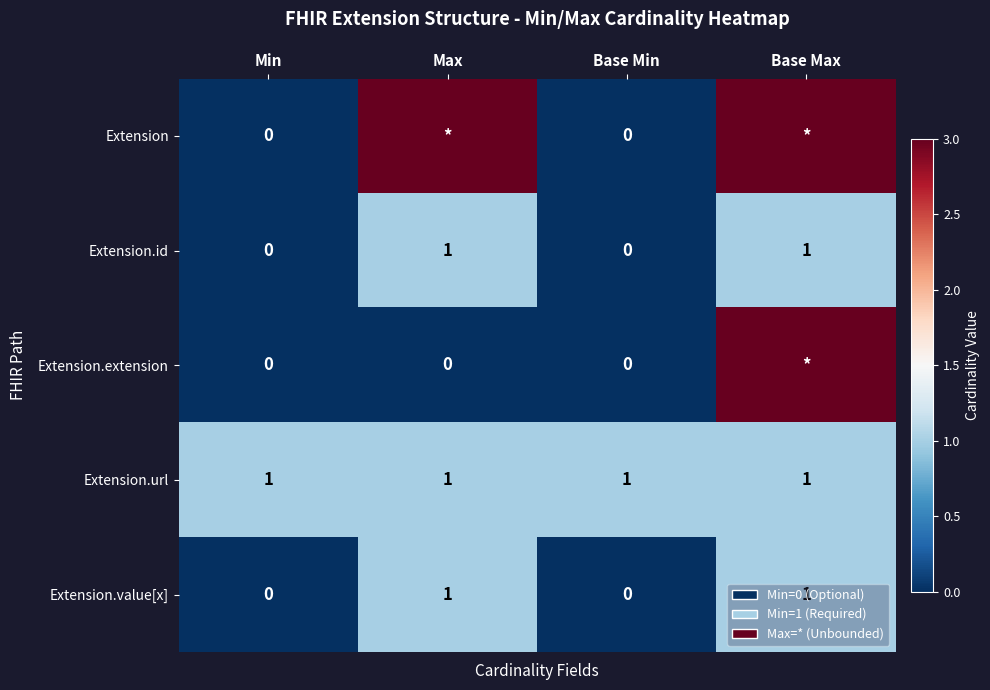

Is it true that Extension.url equals 0 at Base Max?

False